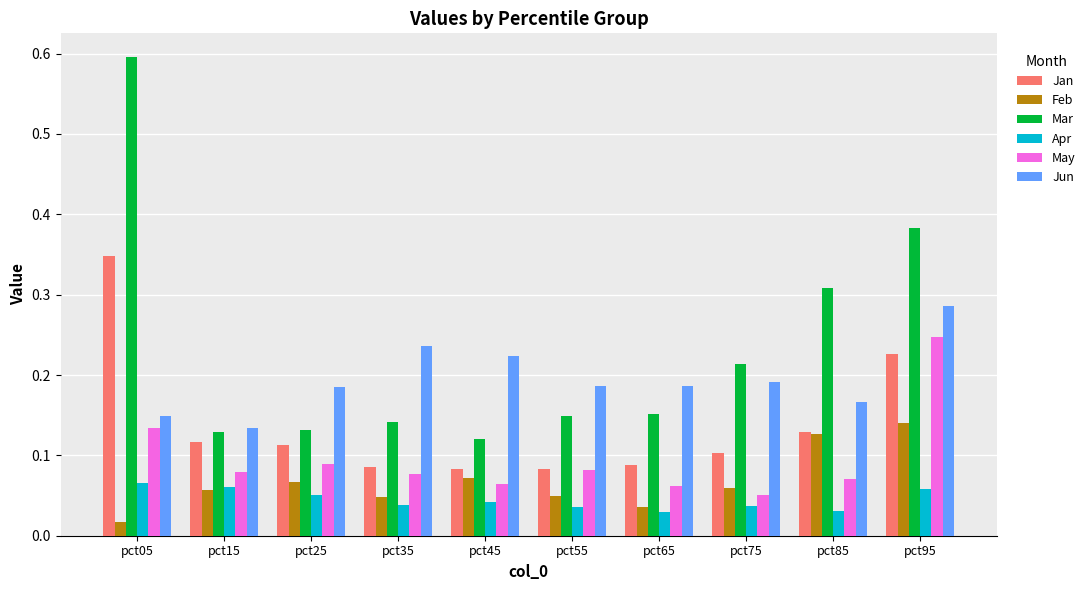

The Jan series shows 0.1 at pct65. True or false?

True